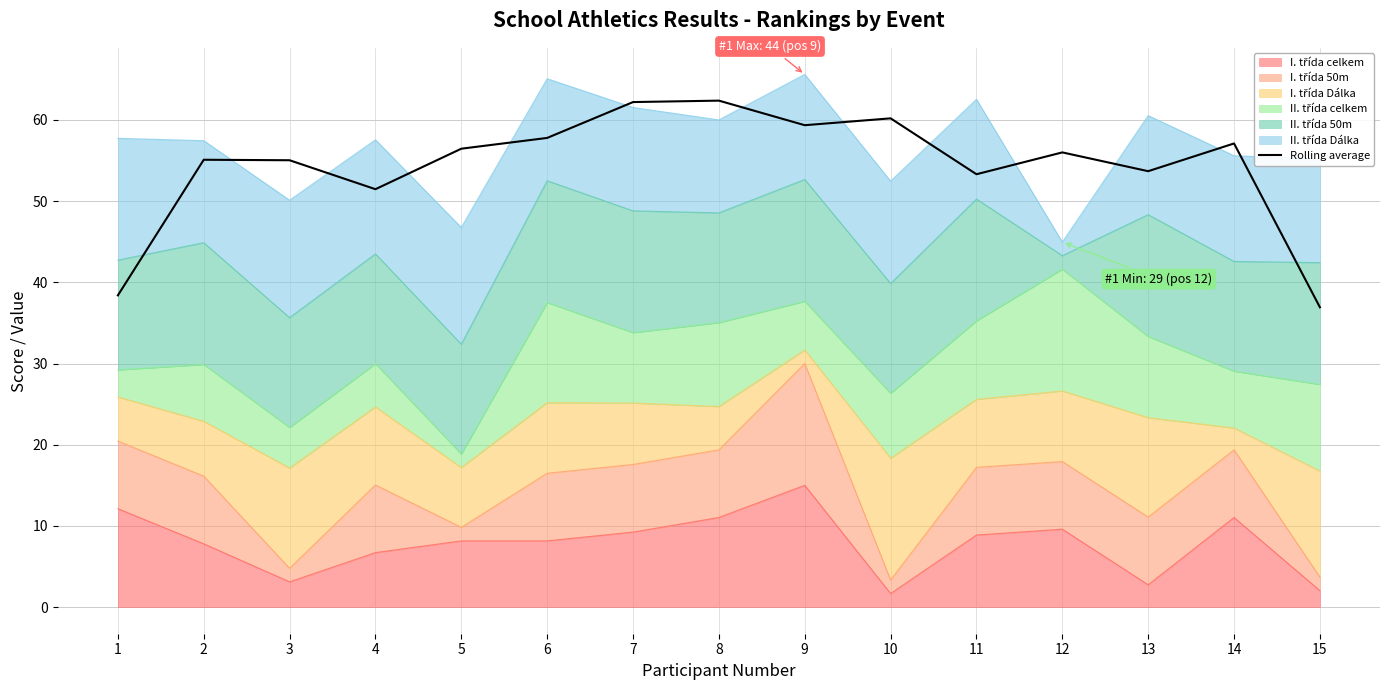

How many interior local peaks (higher than both neighbors) does the data have?

5